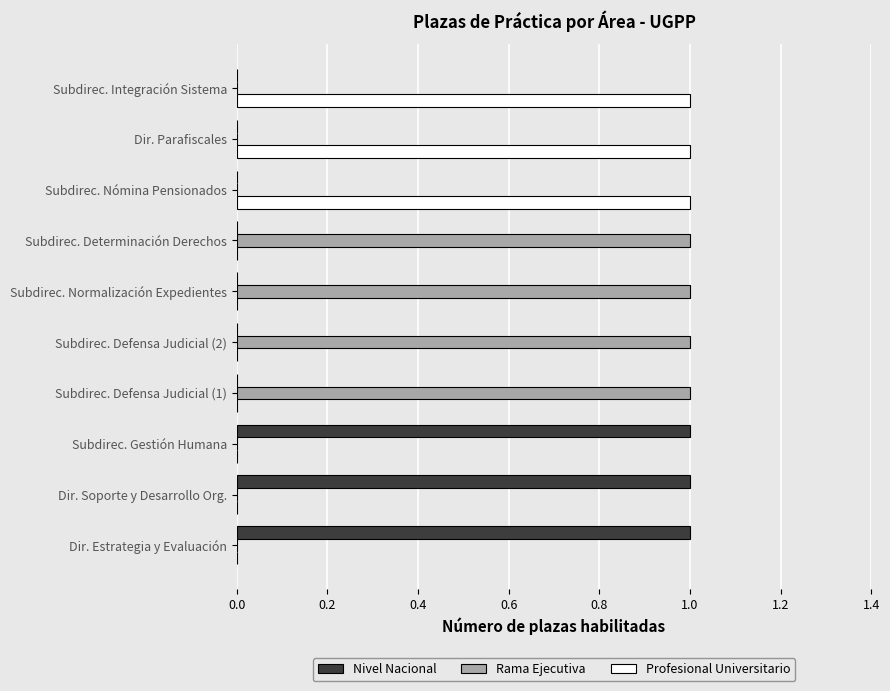

Is the value of Rama Ejecutiva at Subdirec. Defensa Judicial (1) greater than the value of Profesional Universitario at Subdirec. Normalización Expedientes?

Yes